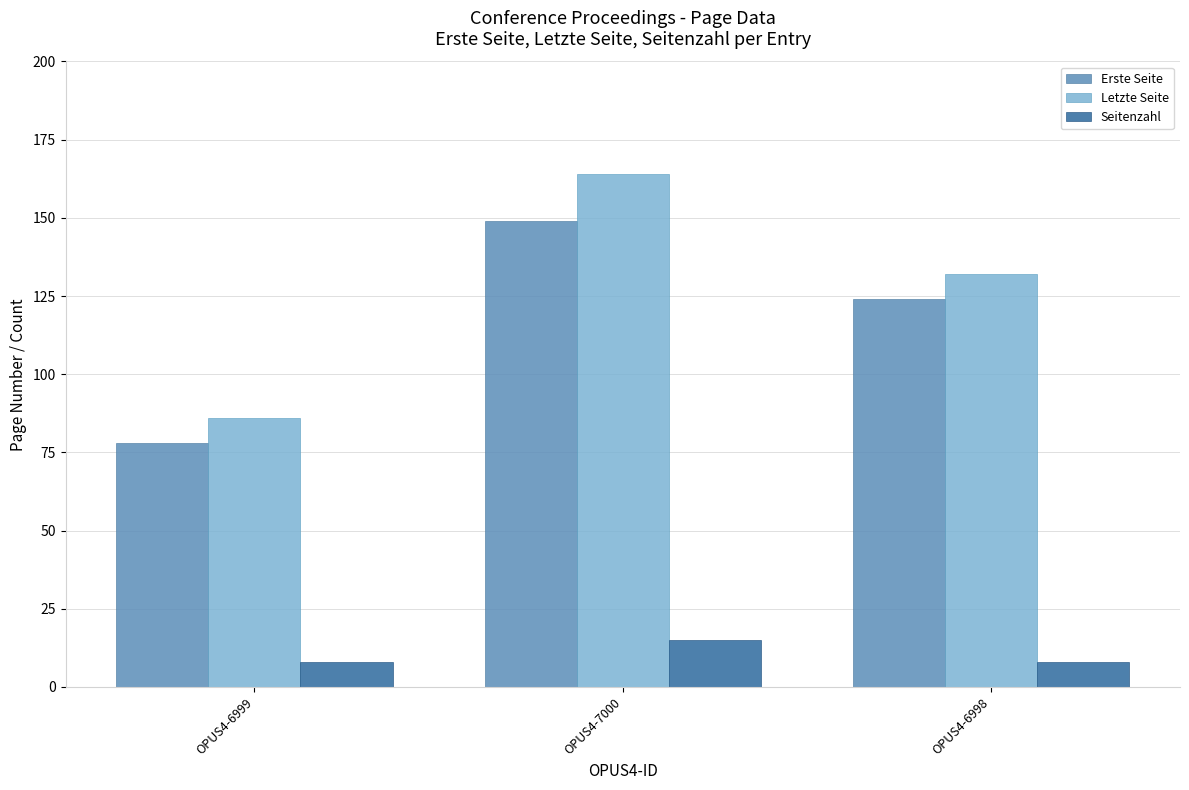

Rank the series by their maximum value, from lowest to highest.

Seitenzahl, Erste Seite, Letzte Seite